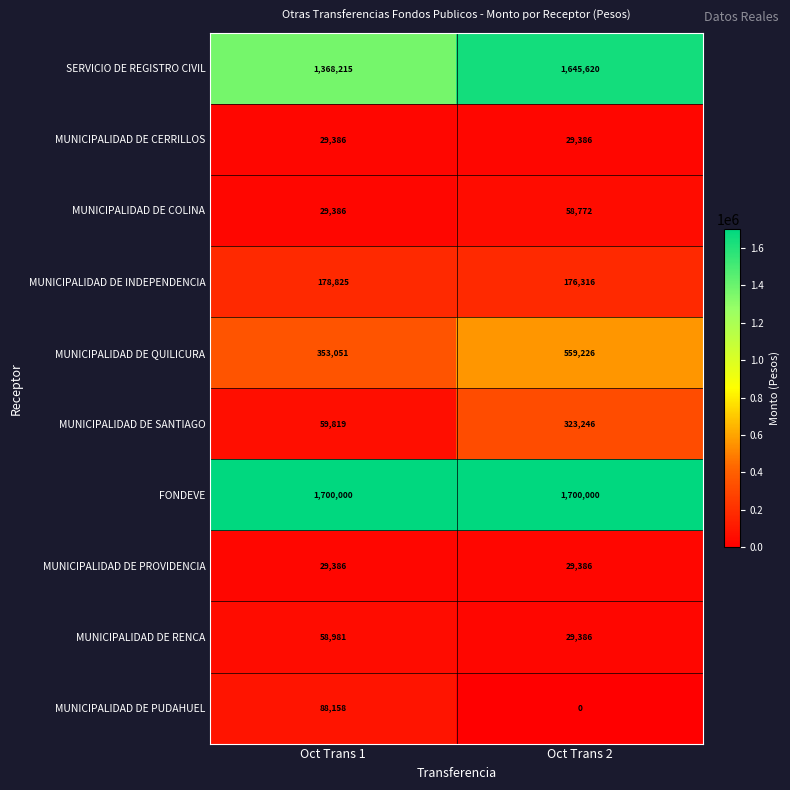

Is it true that MUNICIPALIDAD DE QUILICURA equals 626092 at Oct Trans 1?

False